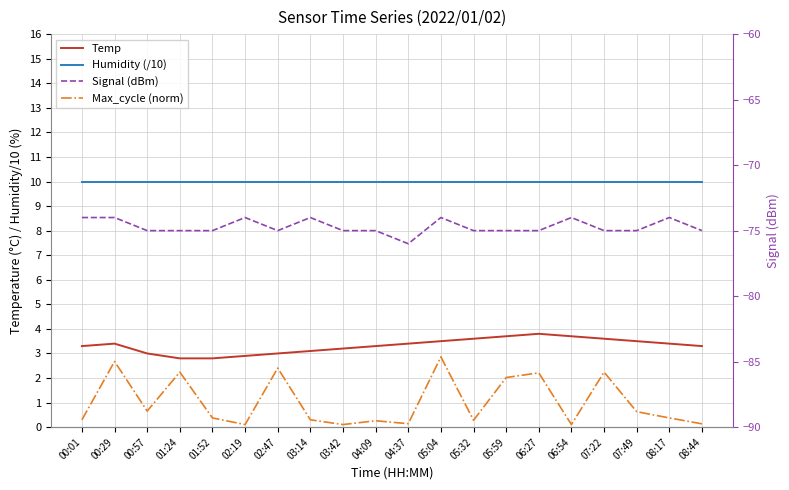

At which label does Max_cycle (norm) reach its minimum?

02:19